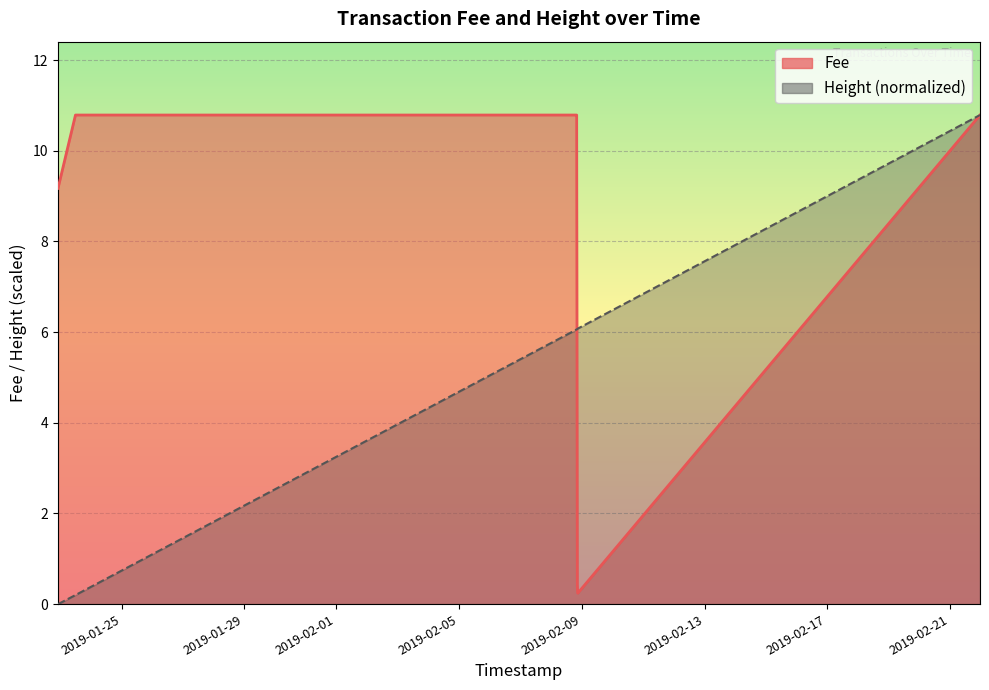

True or false: there are more than 2 points higher than both neighbors.

False